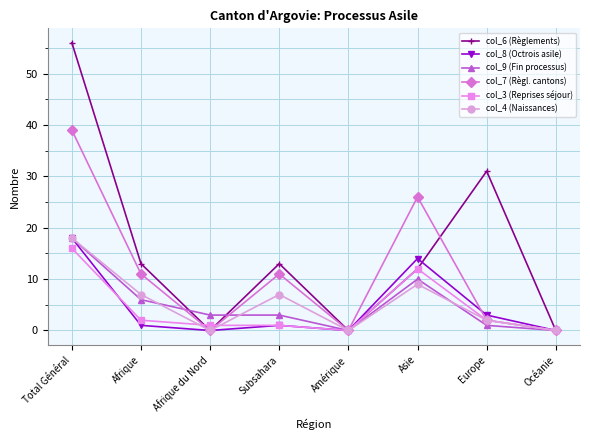

Between Afrique and Afrique du Nord, which series saw the biggest shift?

col_6 (Règlements)